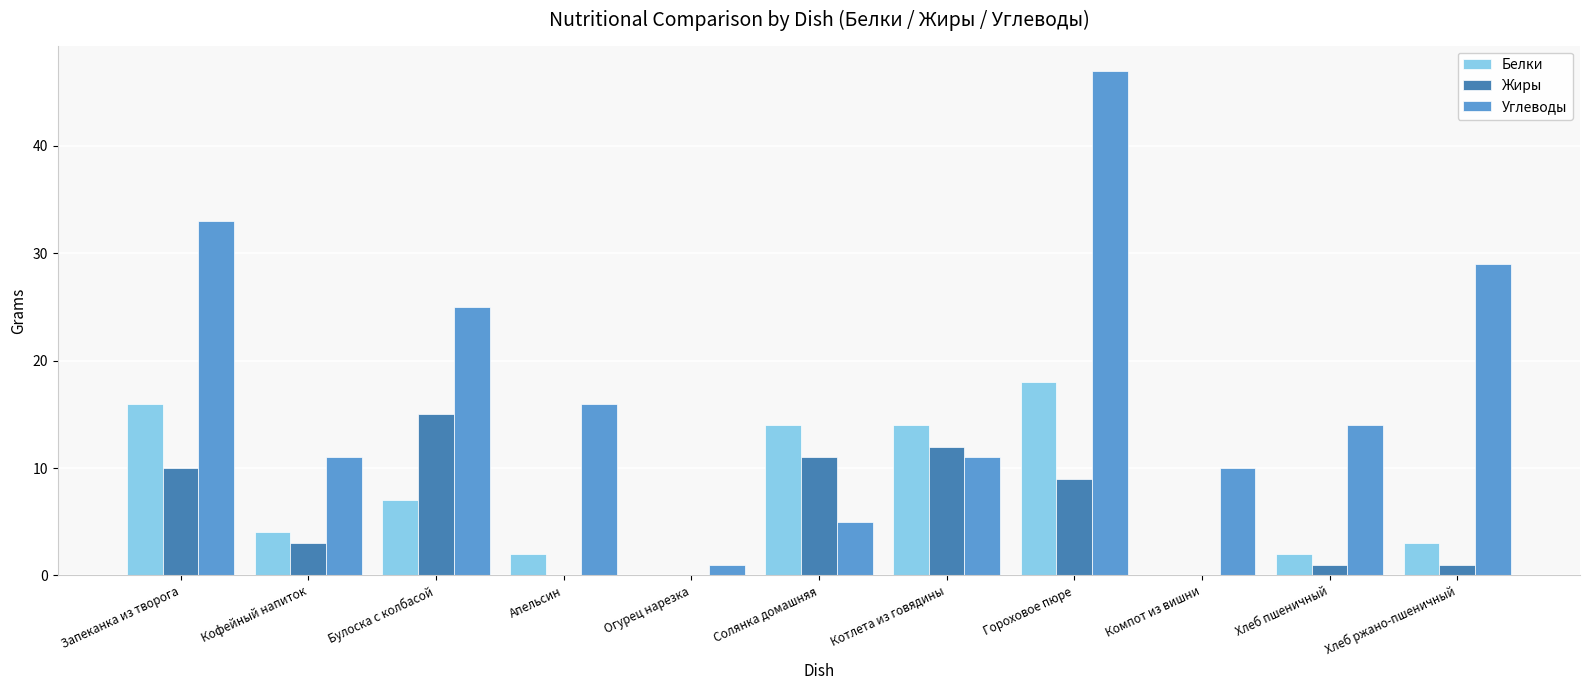

The Белки series shows 29 at Гороховое пюре. True or false?

False